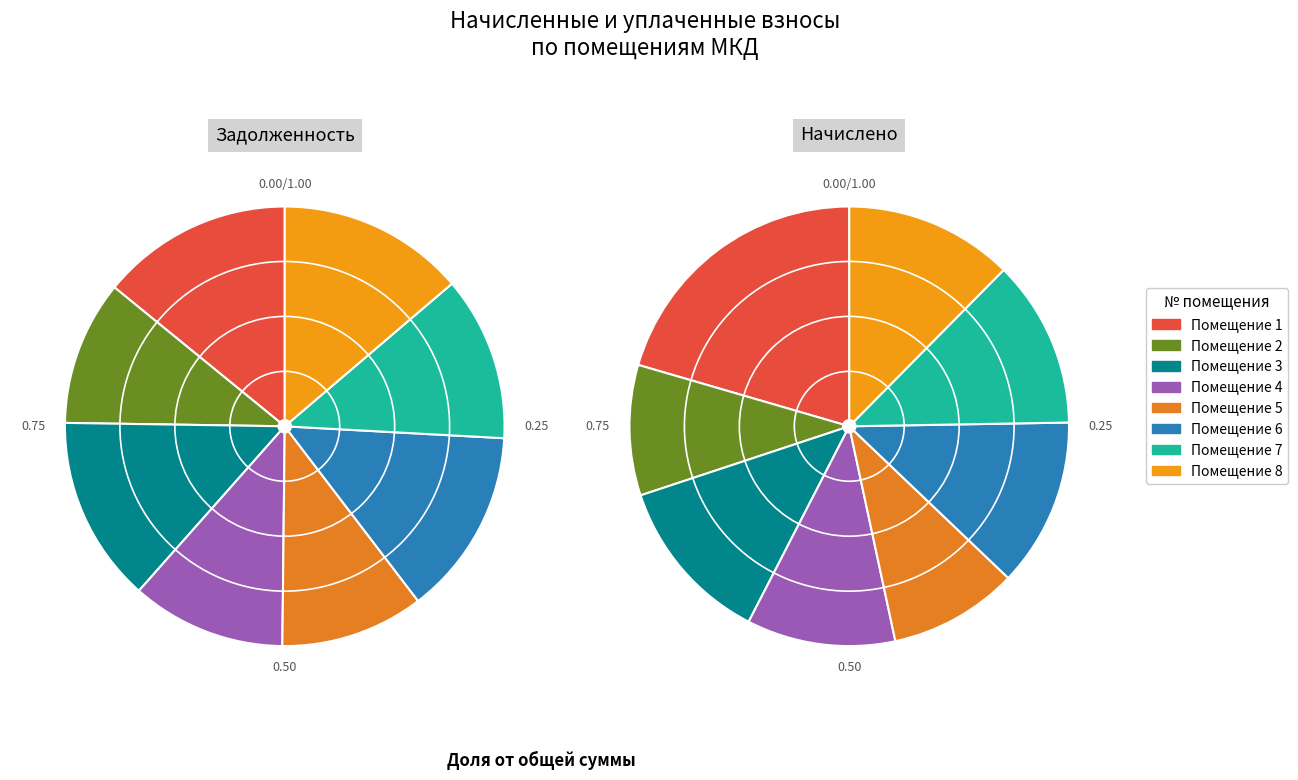

What is the smallest slice in the pie chart?

5